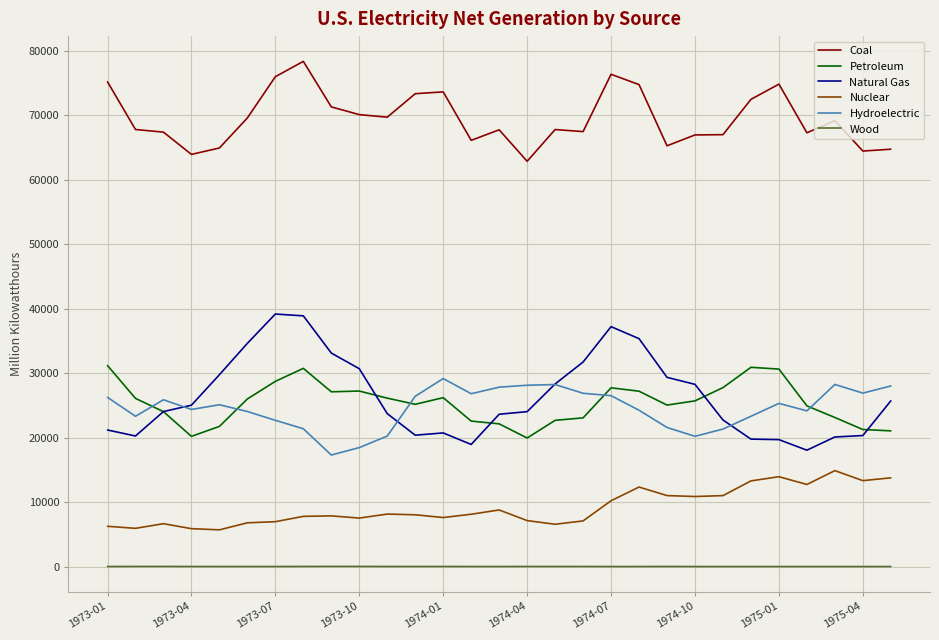

Which series has the largest total across all categories?

Coal